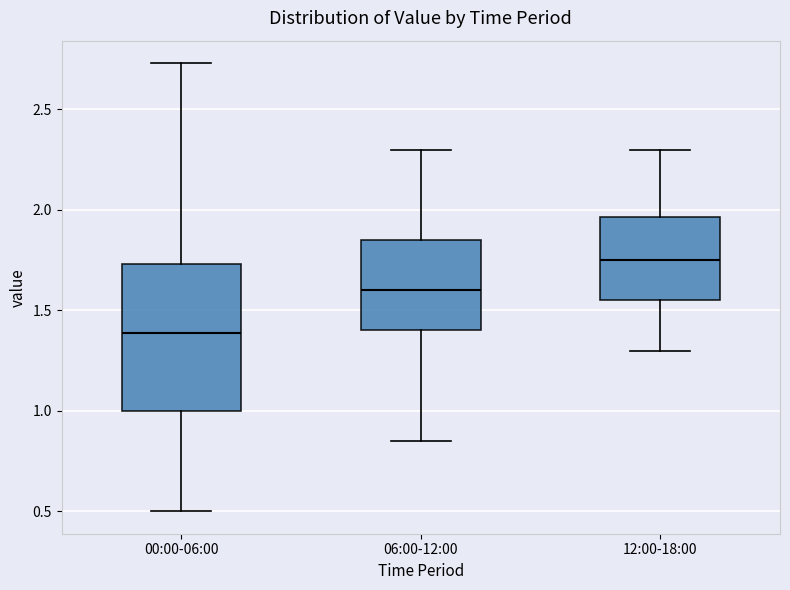

Which box's median line is the lowest?

00:00-06:00